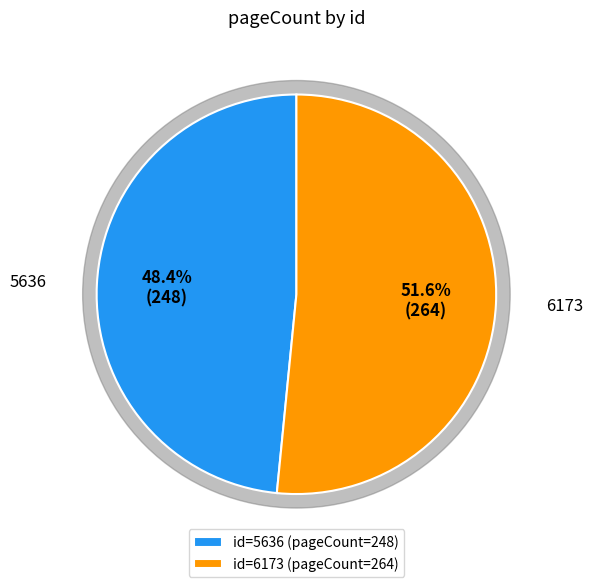

What portion of the pie excludes 5636?

51.6%